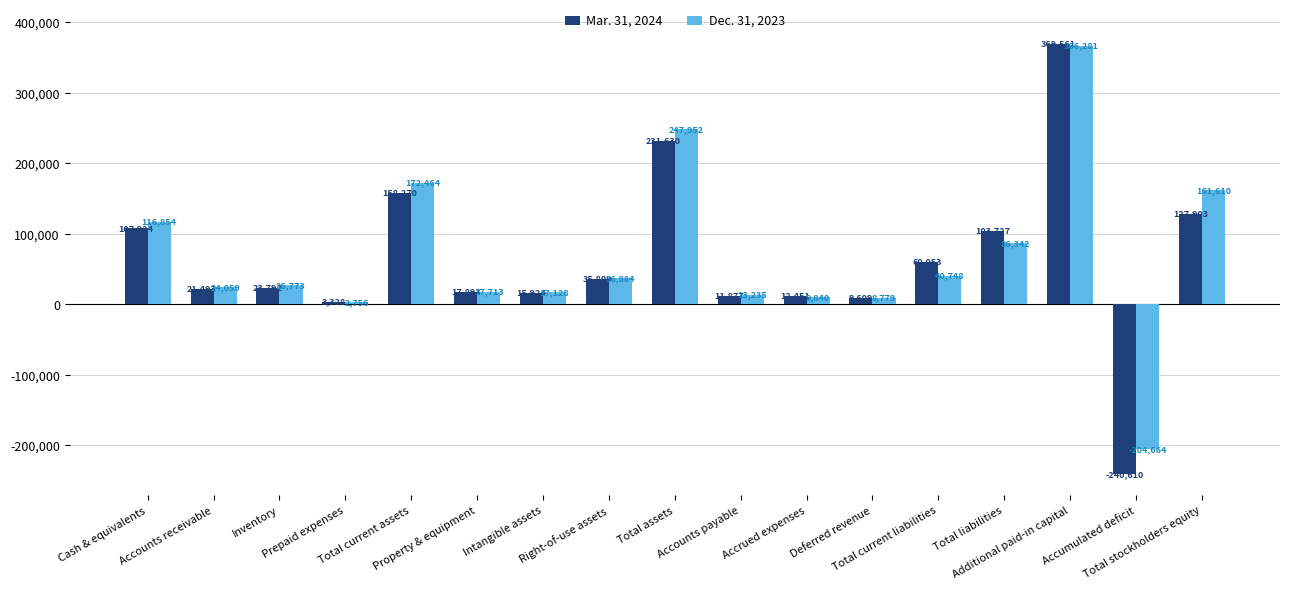

At how many categories does at least one series exceed 69759?

6